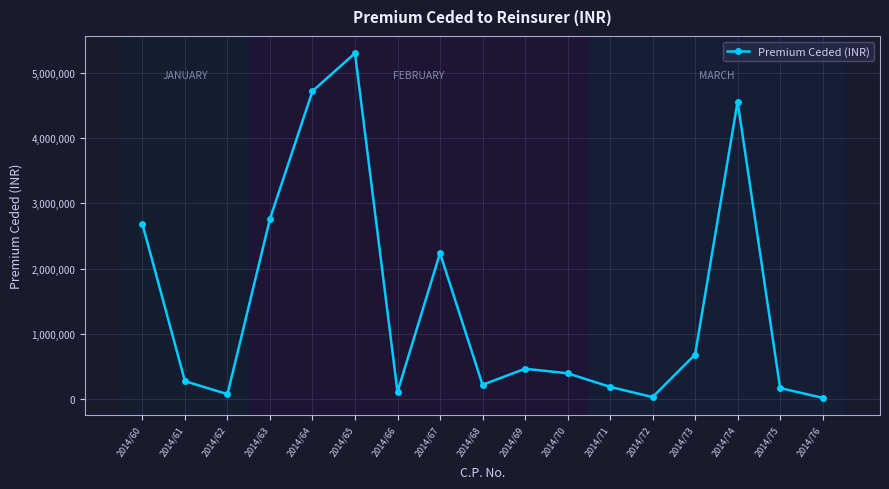

How many data points does each series have?

17